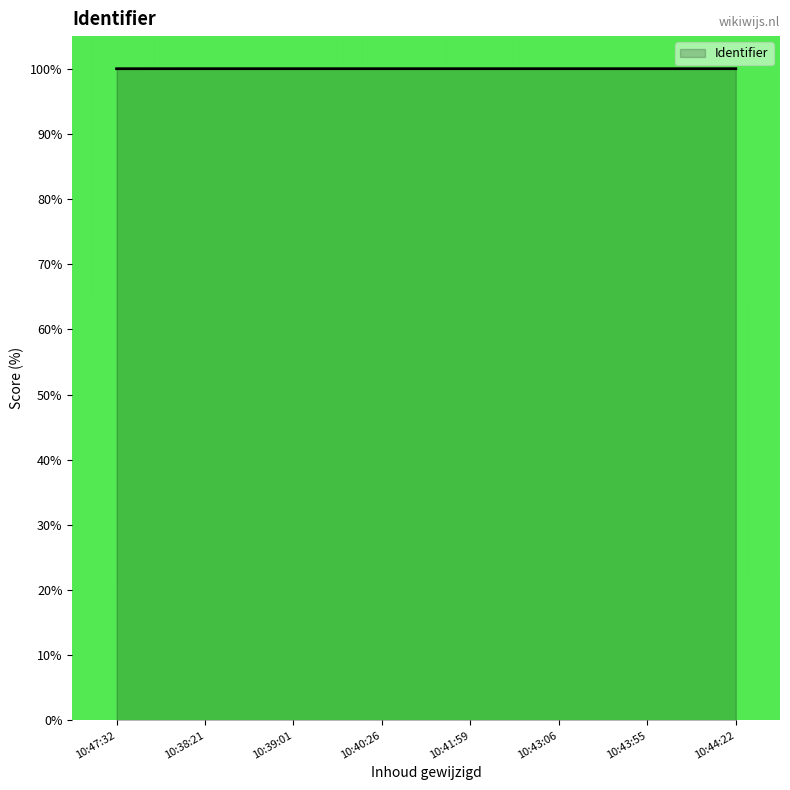

How many lines are shown in the chart?

1